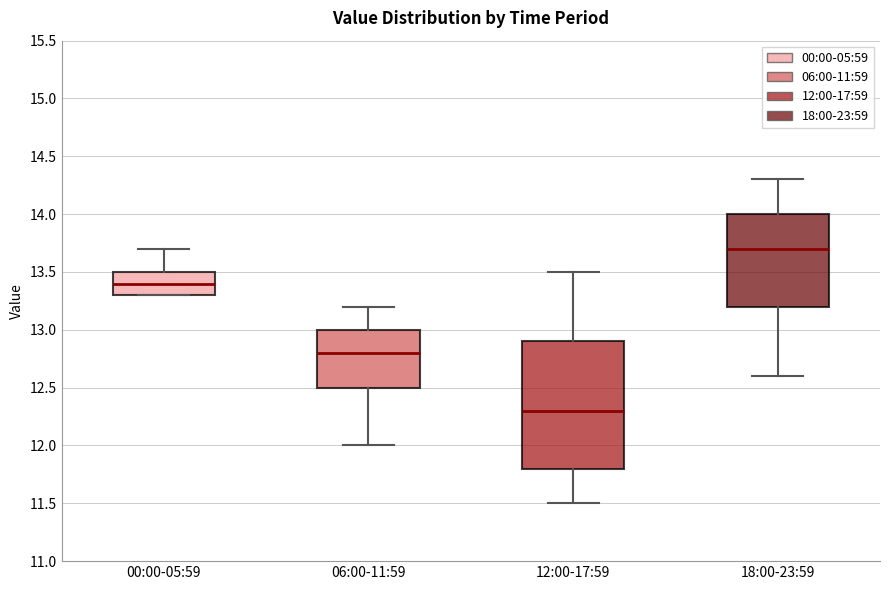

Reading left to right, read every box against the y-axis: the position of its median line, the range the box covers, and the ends of its whiskers. The values are not printed on the chart, so give them approximately, as read against the axis.

00:00-05:59: median 13.4, box 13.3 to 13.5, whiskers 13.3 to 13.7
06:00-11:59: median 12.8, box 12.5 to 13.0, whiskers 12.0 to 13.2
12:00-17:59: median 12.3, box 11.8 to 12.9, whiskers 11.5 to 13.5
18:00-23:59: median 13.7, box 13.2 to 14.0, whiskers 12.6 to 14.3